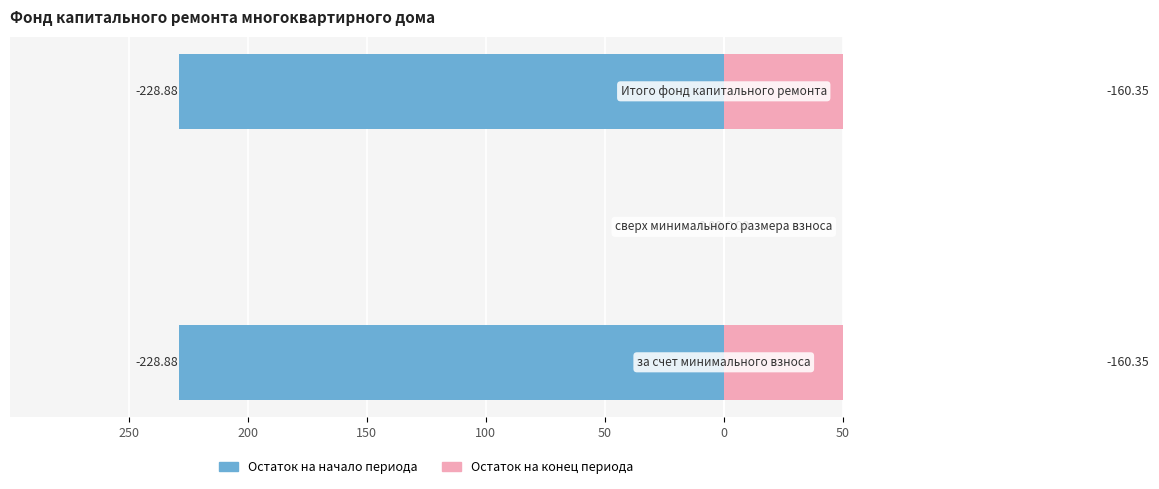

What are all the series names shown in the legend?

Остаток на начало периода, Остаток на конец периода